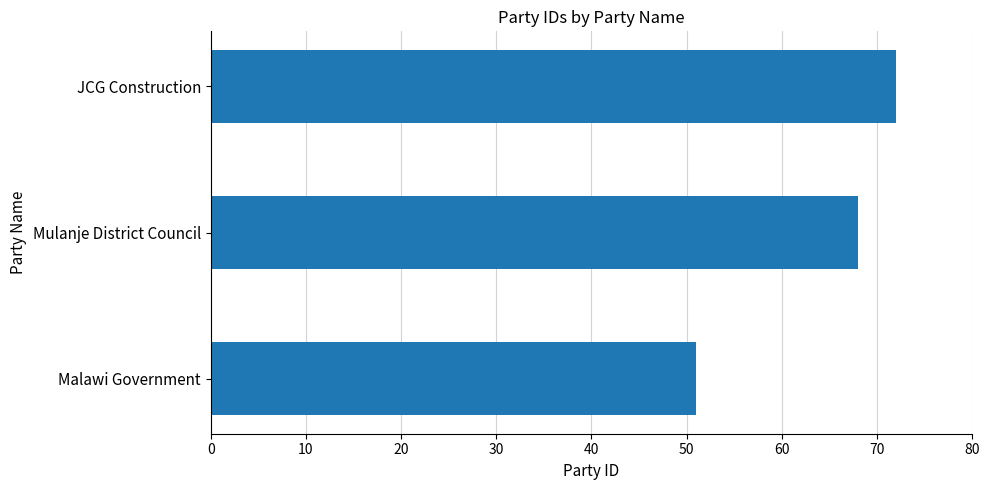

How many values are below 68?

1